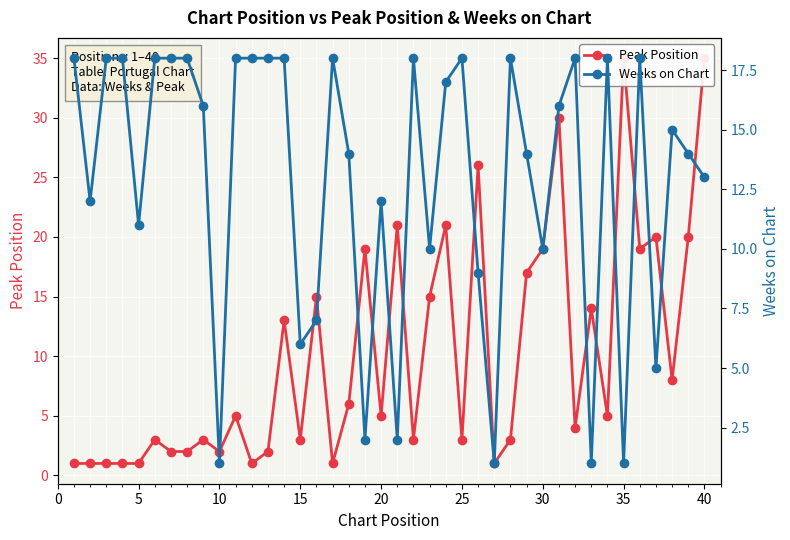

True or false: Peak Position and Weeks on Chart intersect in this chart.

True